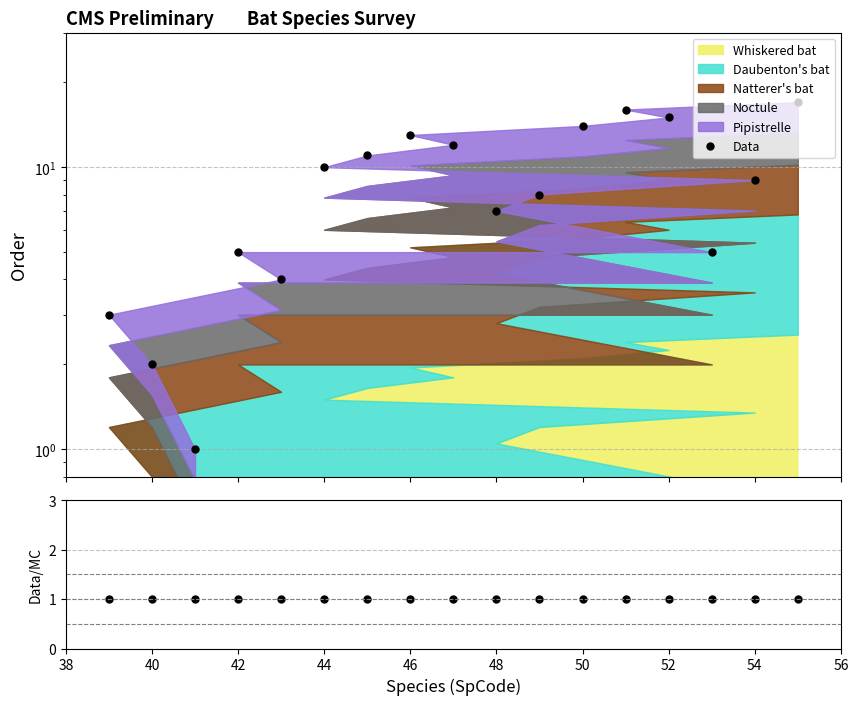

Between 40 and 48, which is larger?

48